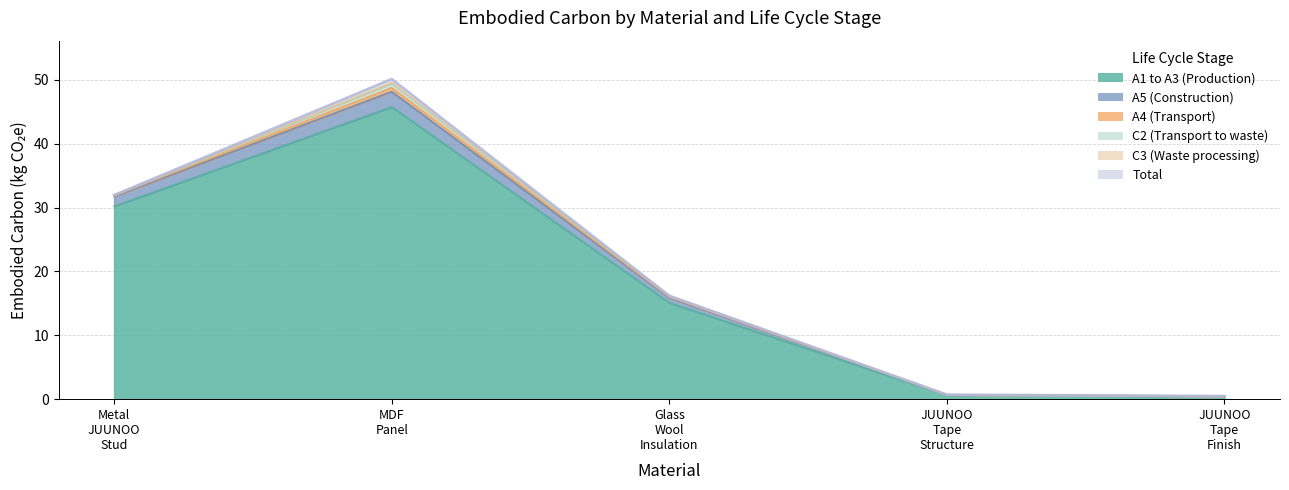

What is the label of the 5th point from the right?

Metal JUUNOO Stud